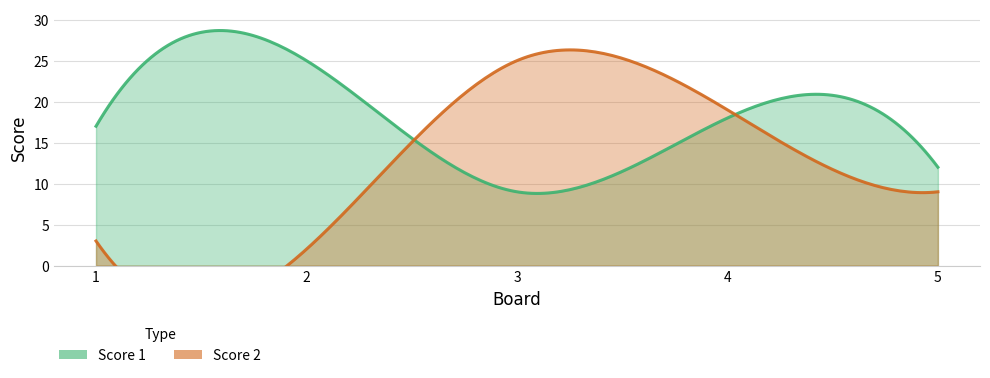

True or false: Score 2 and Score 1 cross at least once.

True